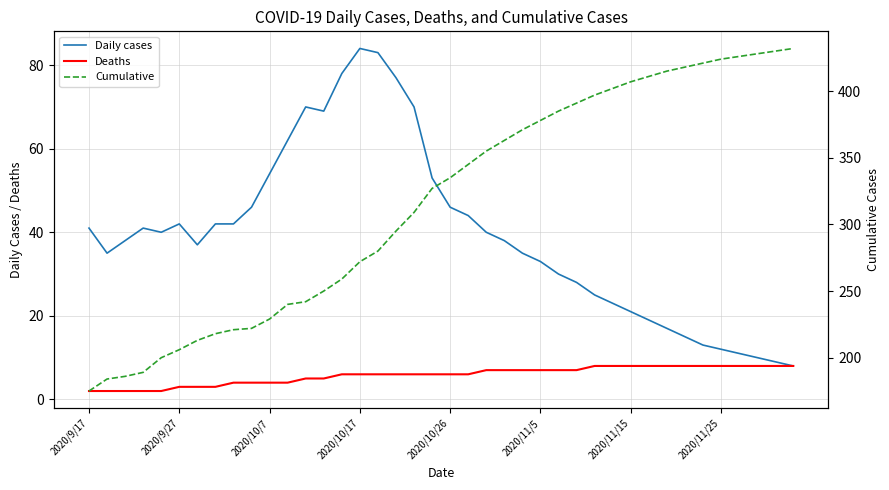

What is the value of the Cumulative point at the 35th from the left?

421